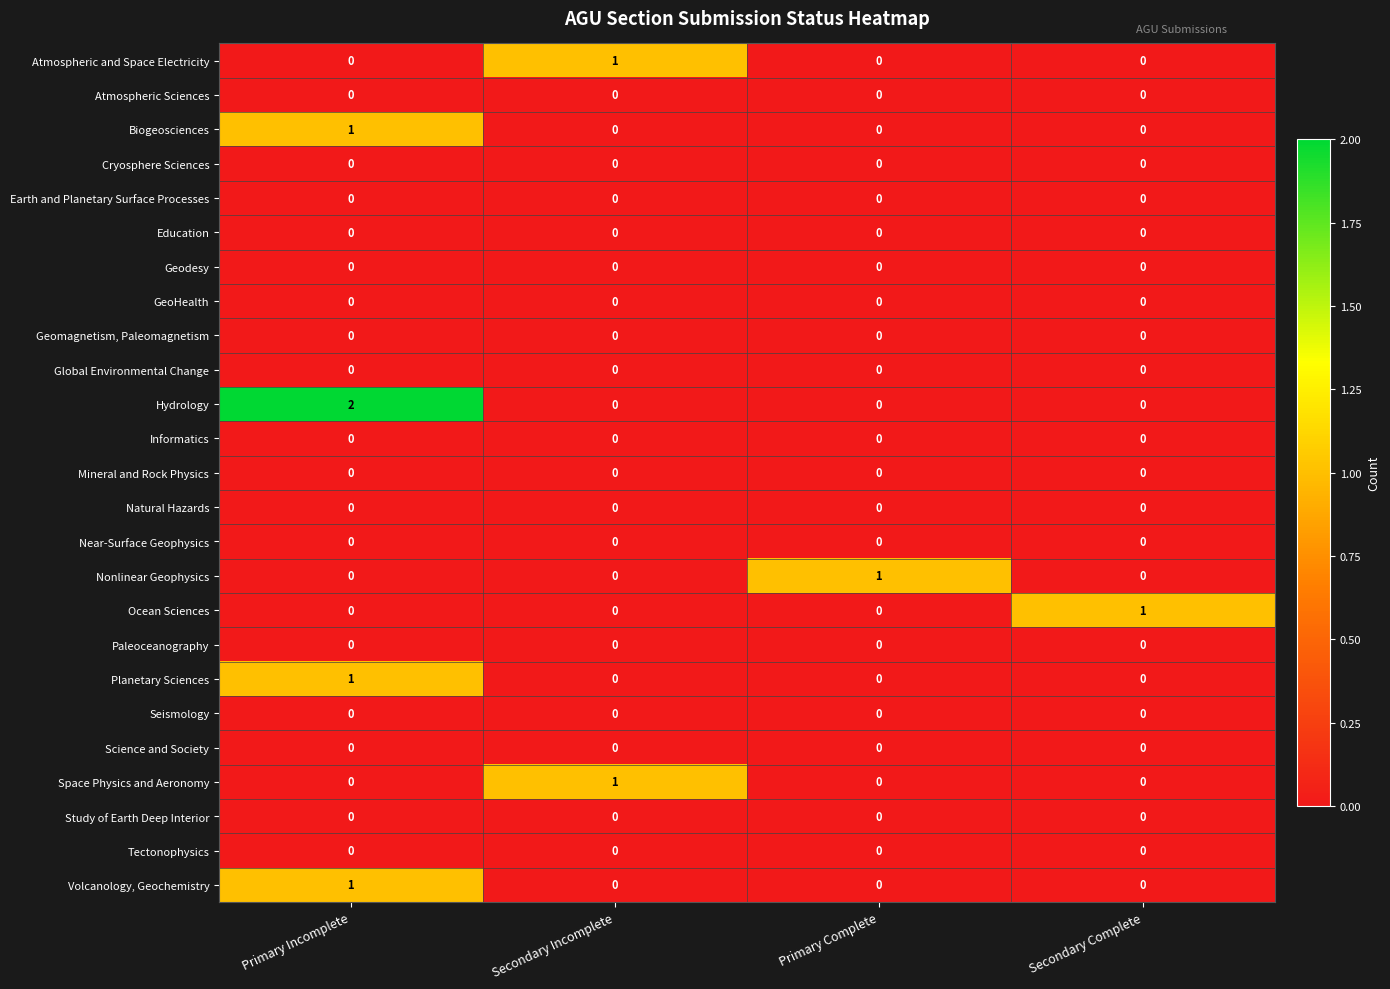

Which series has the widest spread of values?

Hydrology